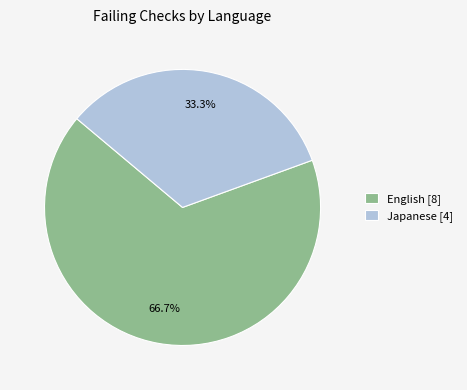

Combined, what portion of the pie is English [8] and Japanese [4]?

100.0%